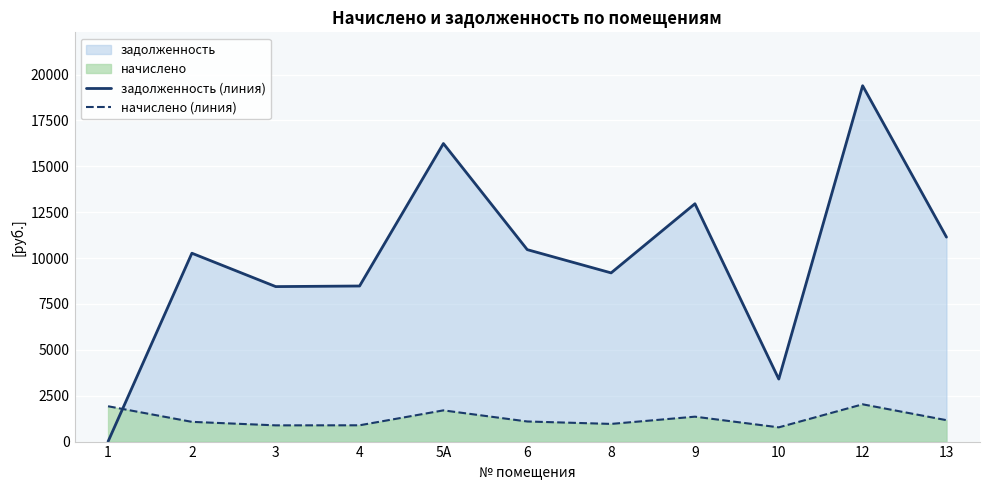

Which category has the lowest value in the начислено (линия) series?

10